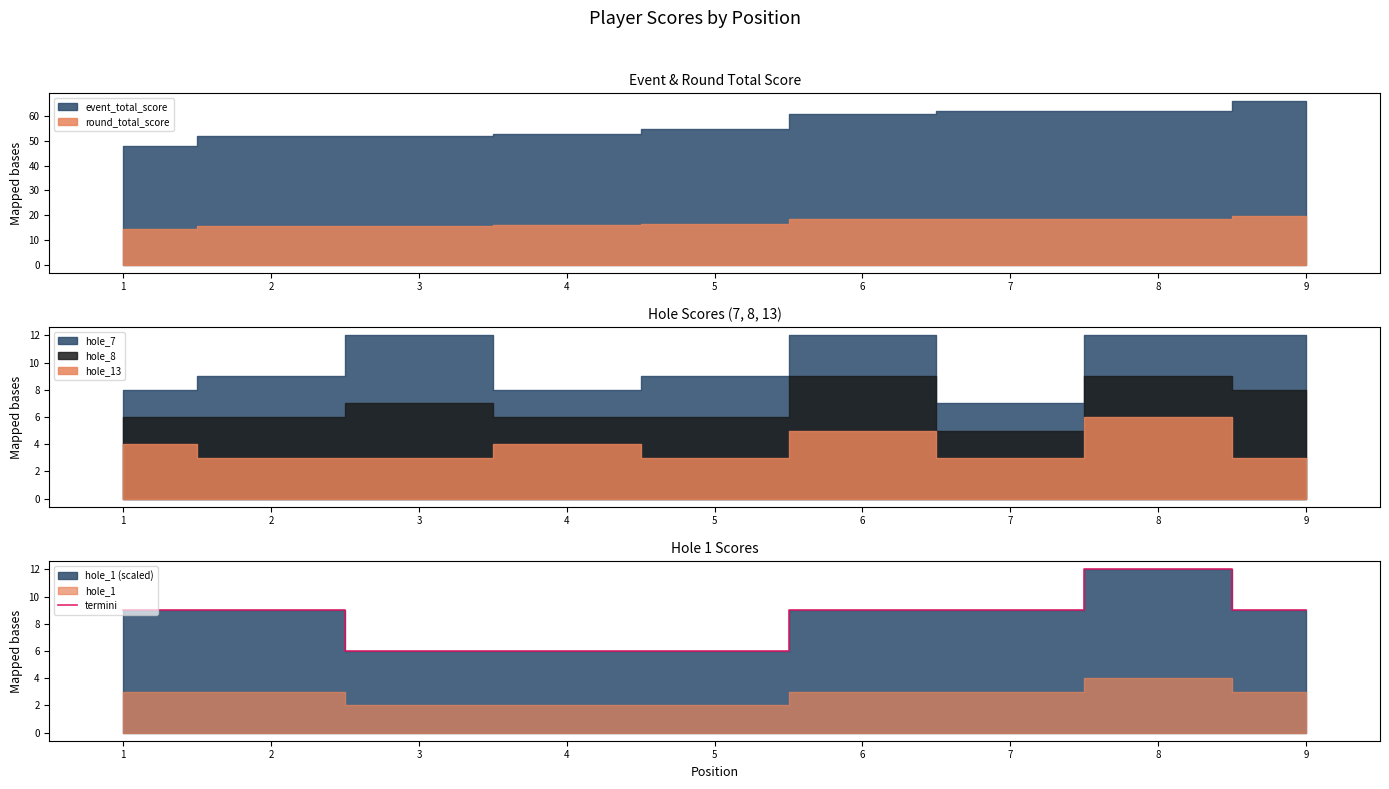

What is the value of the 8th point from the left?

12